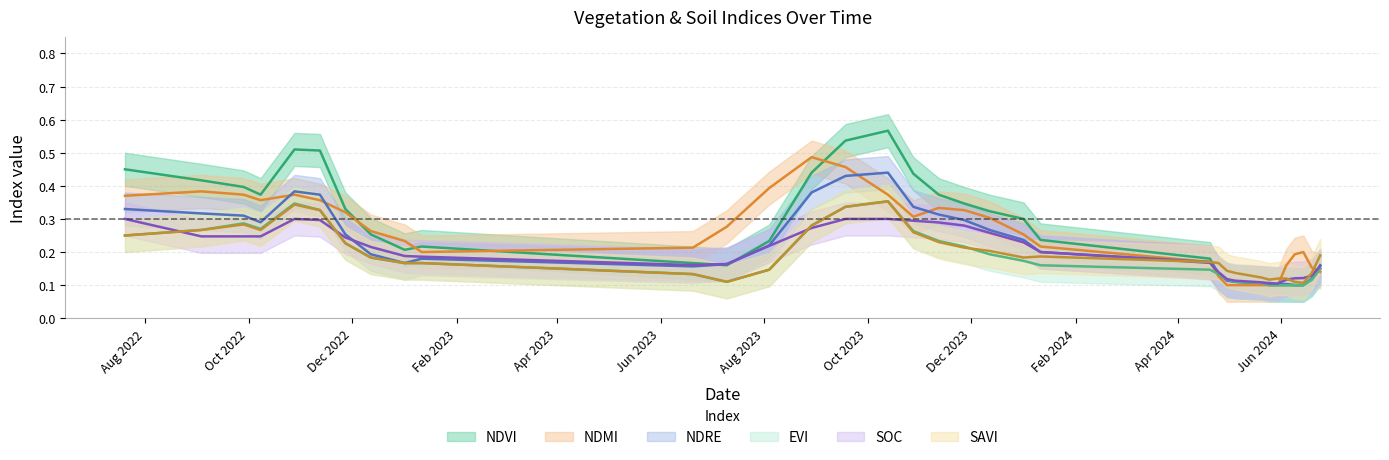

Which series has the largest total across all categories?

ndvi